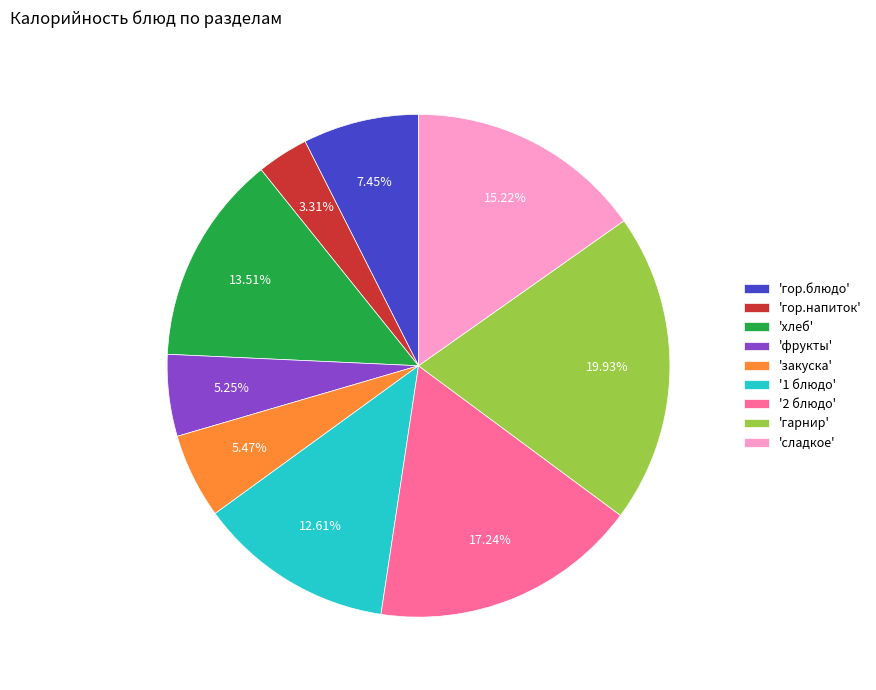

Approximately how many times larger is the value at 'гарнир' compared to 'гор.напиток'?

6.0